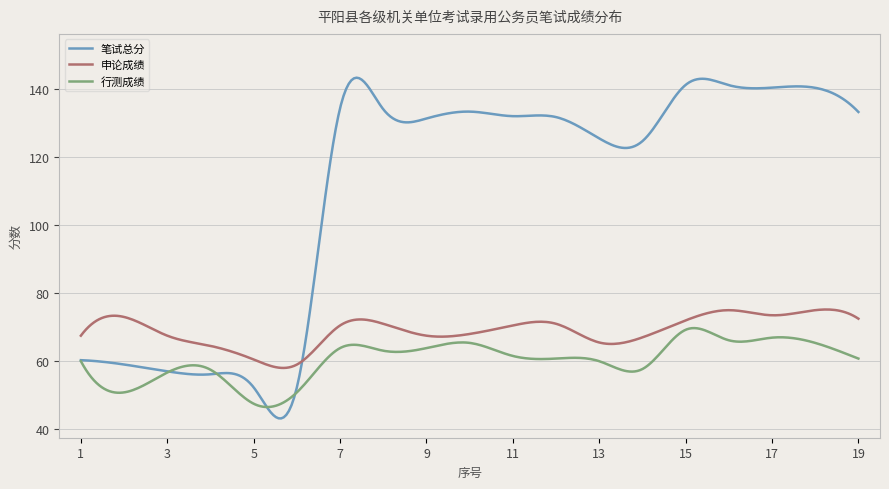

List the series in order of their overall mean, lowest first.

行测成绩, 申论成绩, 笔试总分